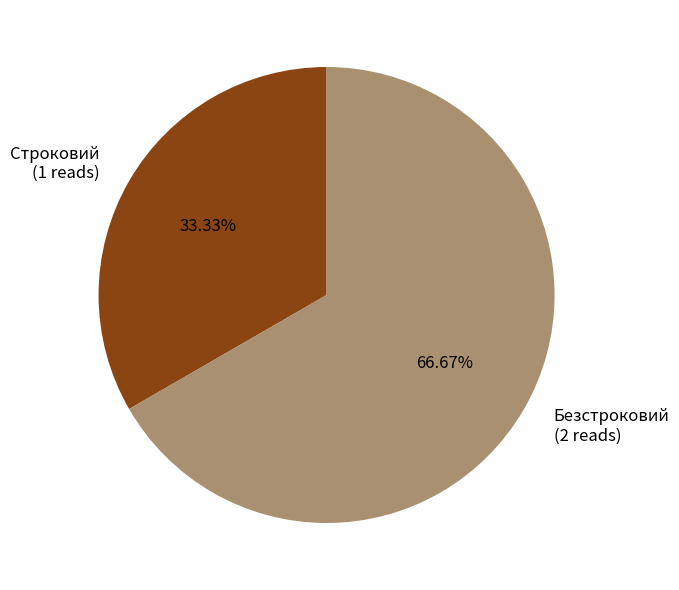

How many slices are in this pie chart?

2